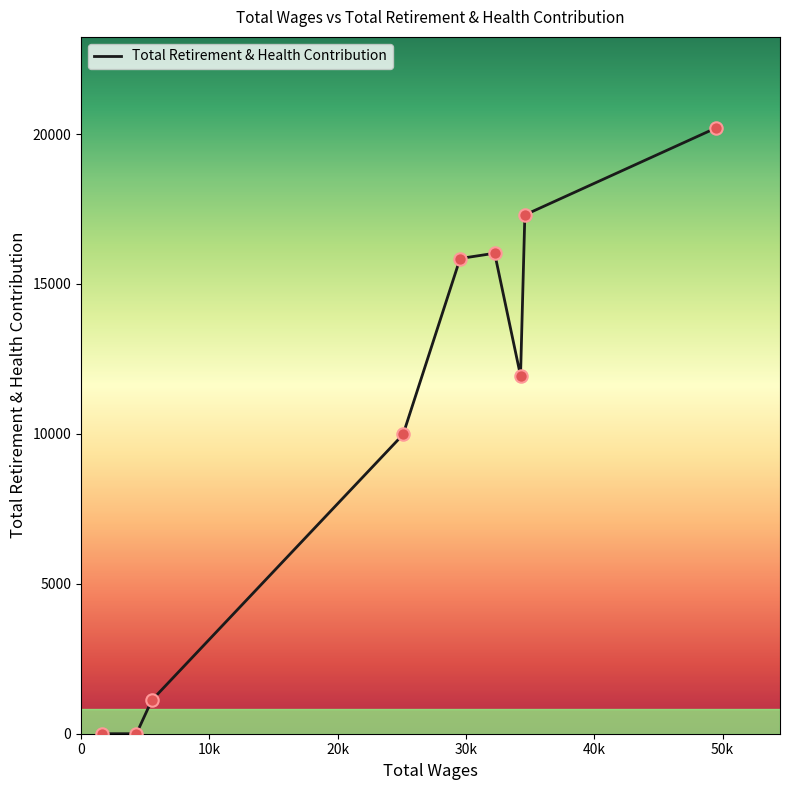

What is the greatest value displayed?

20208